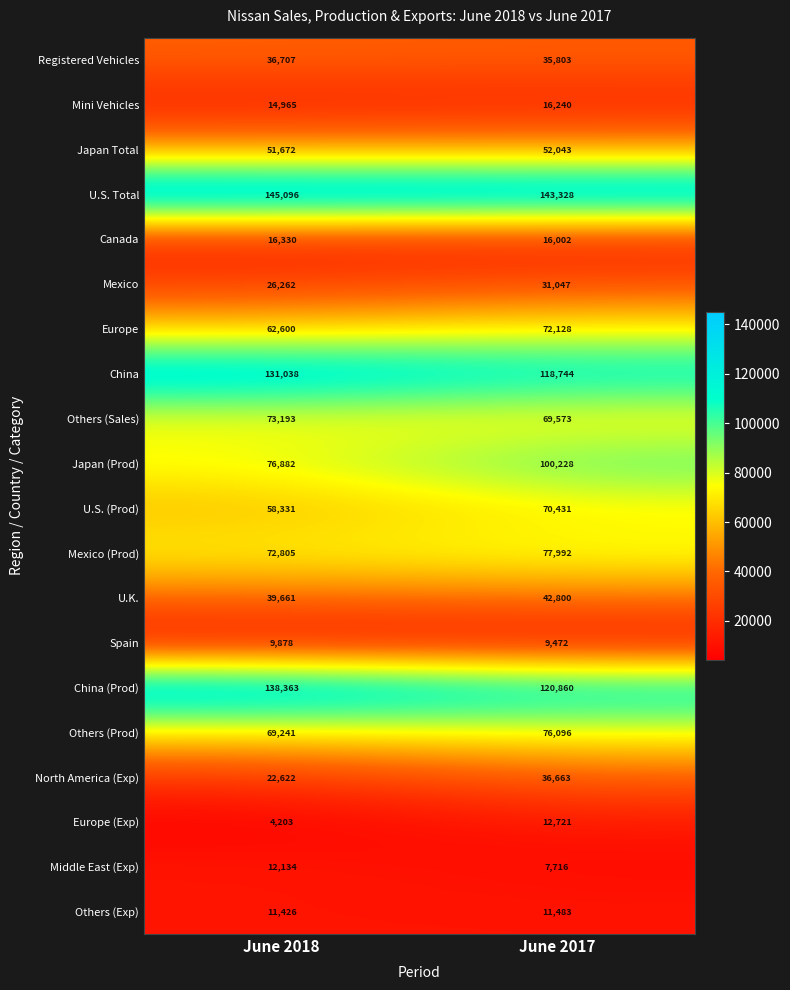

What is the difference between the highest and lowest values at June 2018?

140893